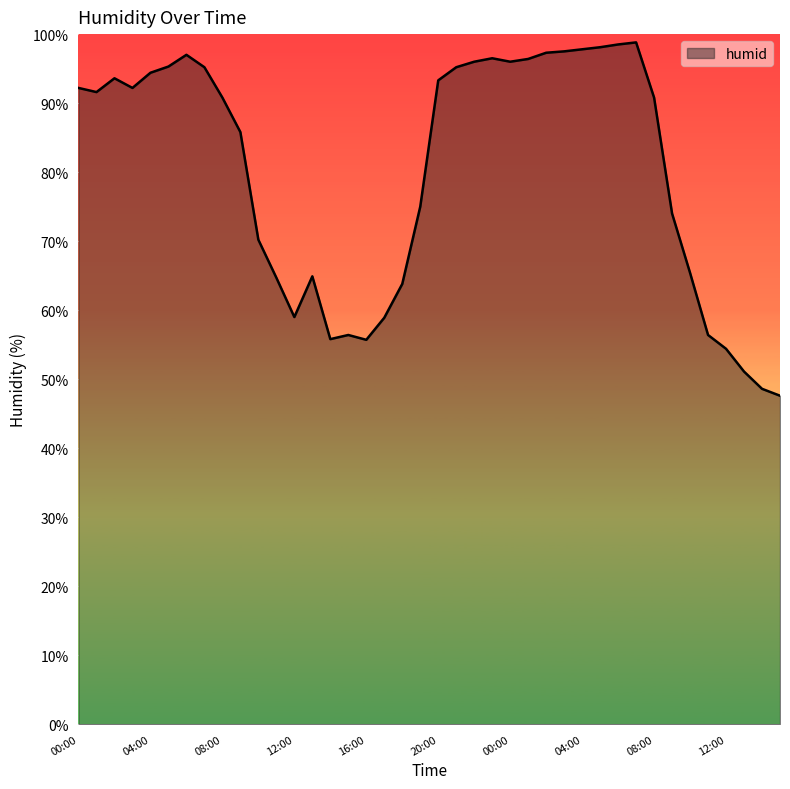

True or false: the data has more than 1 interior local peaks.

True